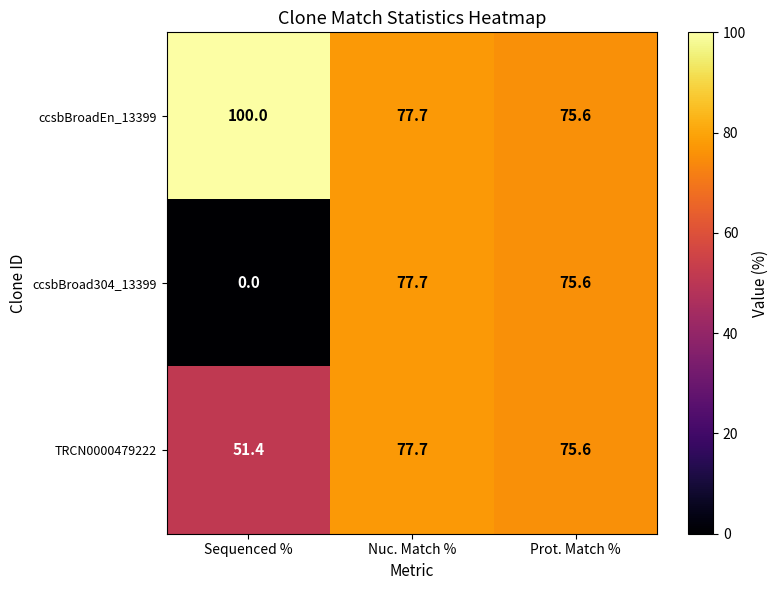

The value of ccsbBroad304_13399 at Nuc. Match % is 116.1. True or false?

False